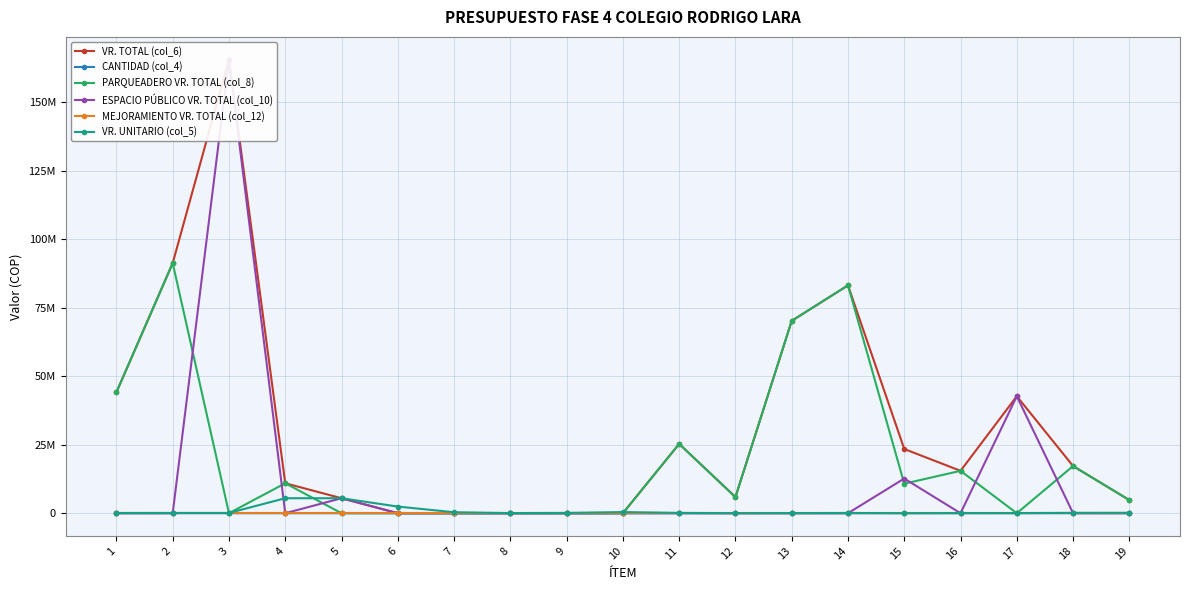

What is the difference between the maximum and minimum values in the CANTIDAD (col_4) series?

3047.5